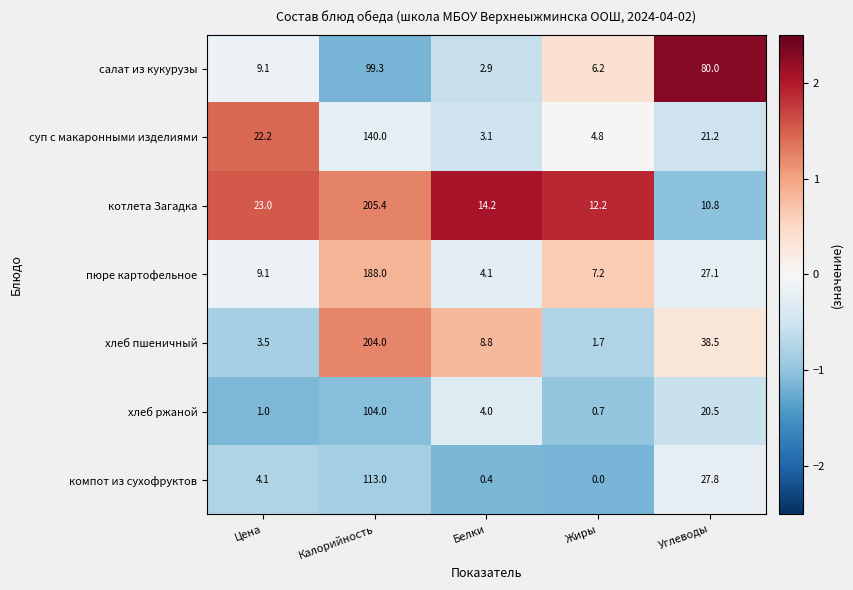

At which category is the sum across all series the highest?

Калорийность